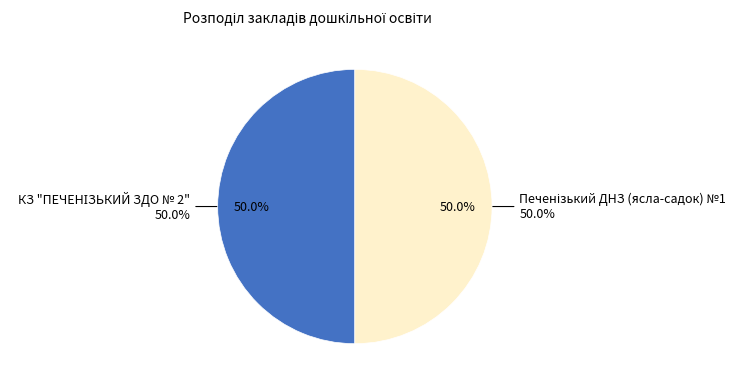

Which slice is the smallest?

Печенізький ДНЗ (ясла-садок) №1